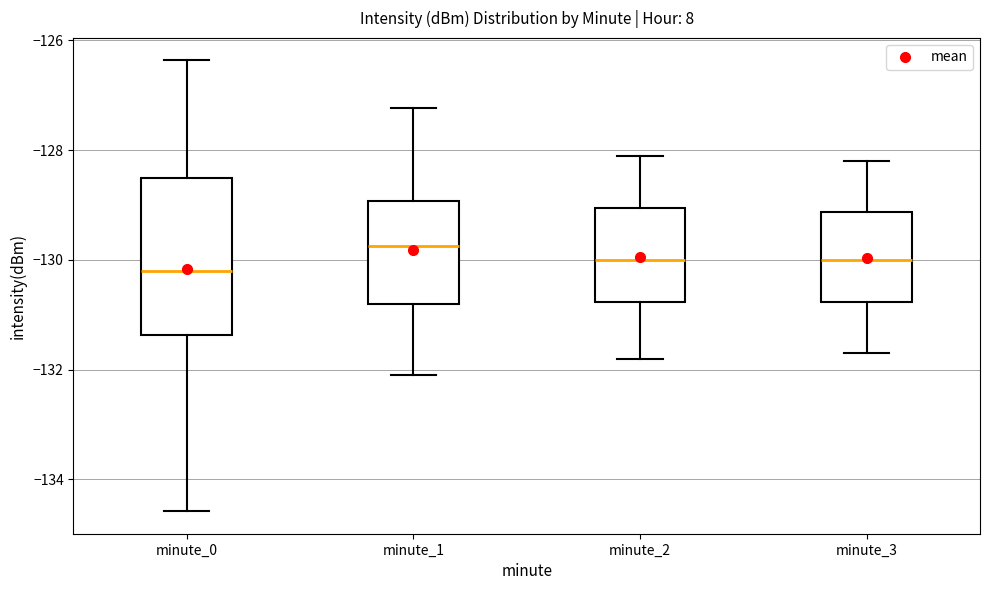

Which box has the lowest median line?

minute_0